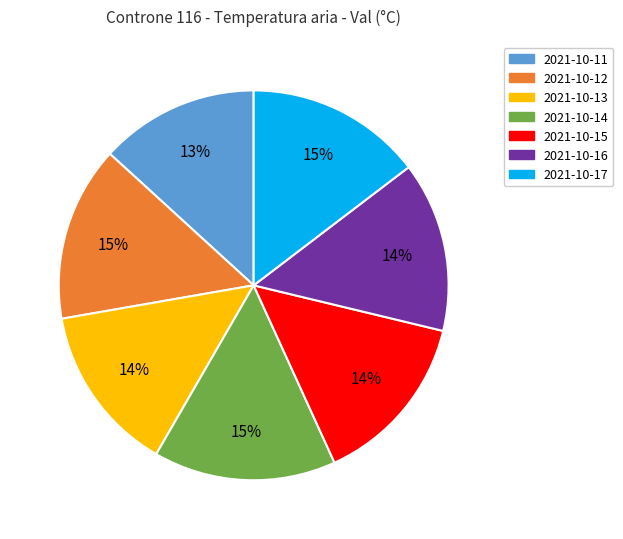

To the nearest percent, what percentage of the pie is 2021-10-15?

14%